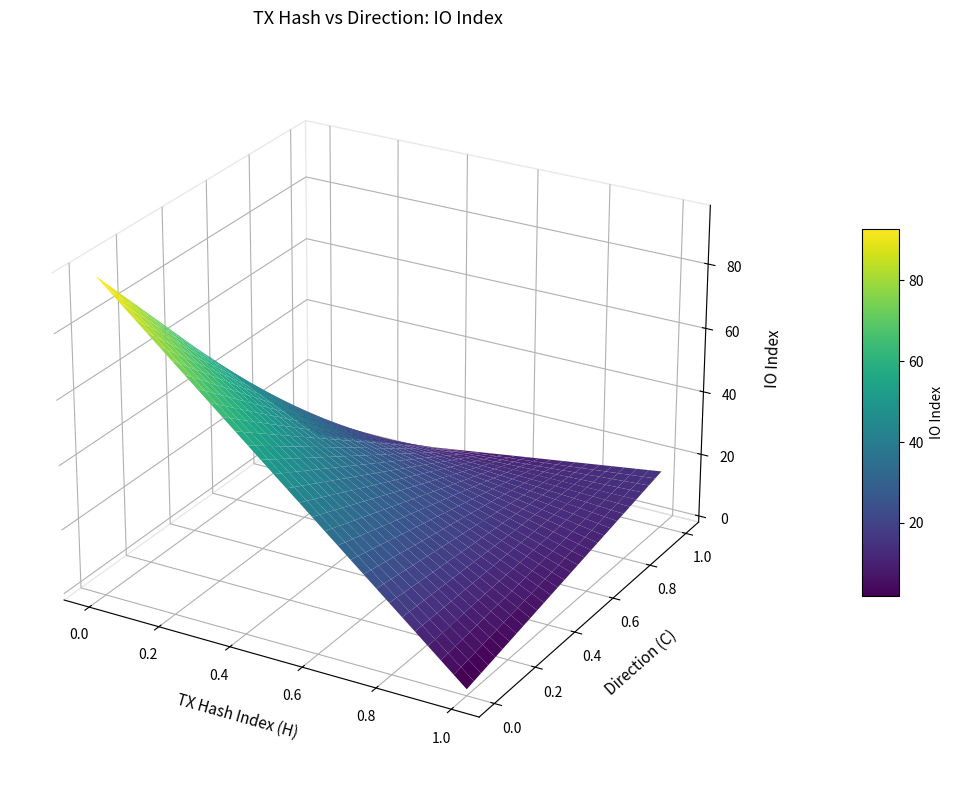

What is the highest value of the 3def91f077c9e7b3431838b898165cd7800589e series?

96